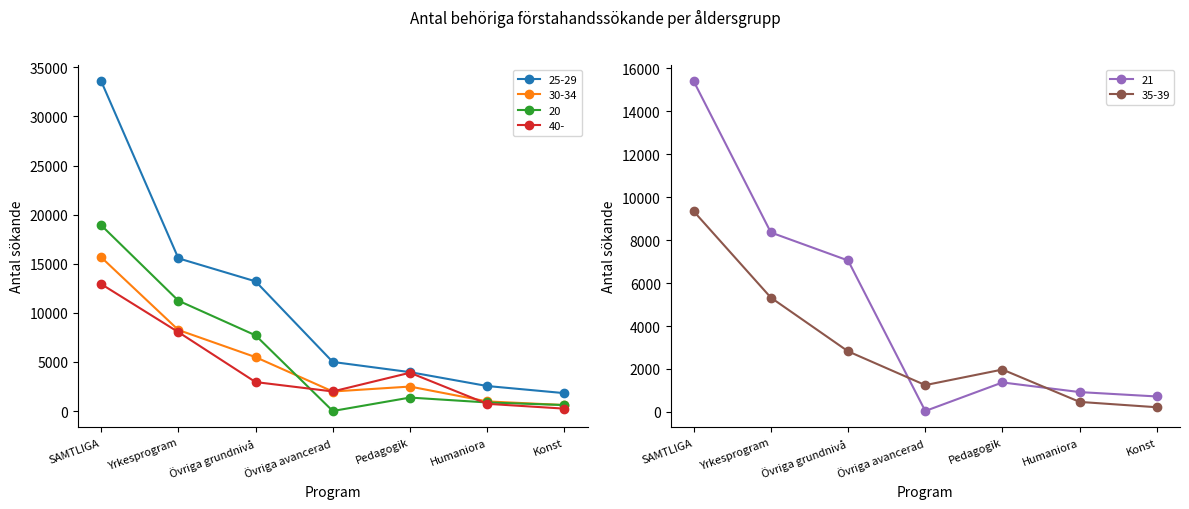

Where is 30-34 nearest to the value 8137?

Yrkesprogram